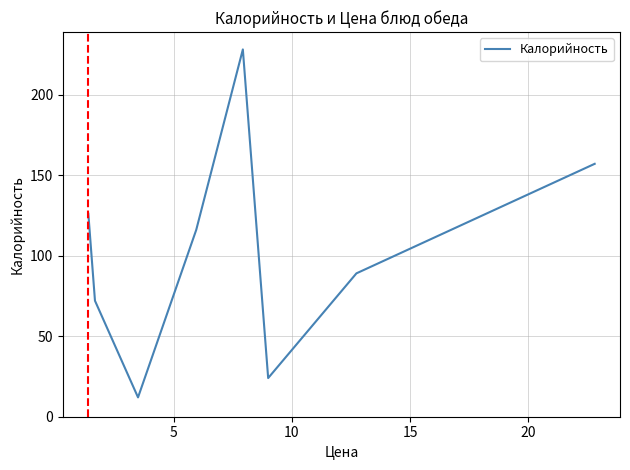

What is the greatest value displayed?

228